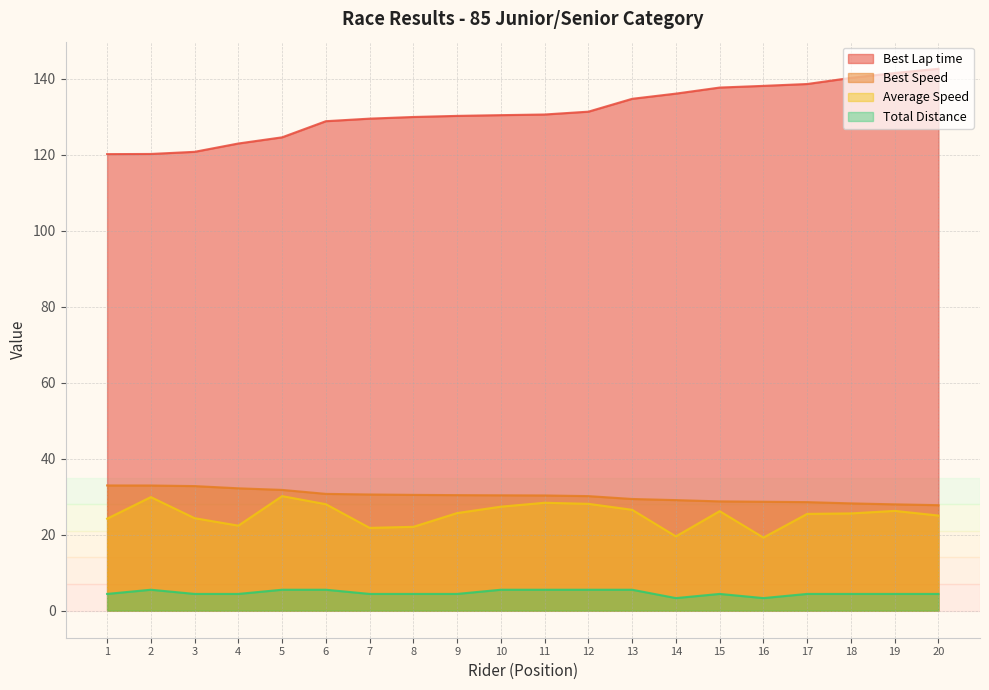

At how many categories does at least one series exceed 88?

20